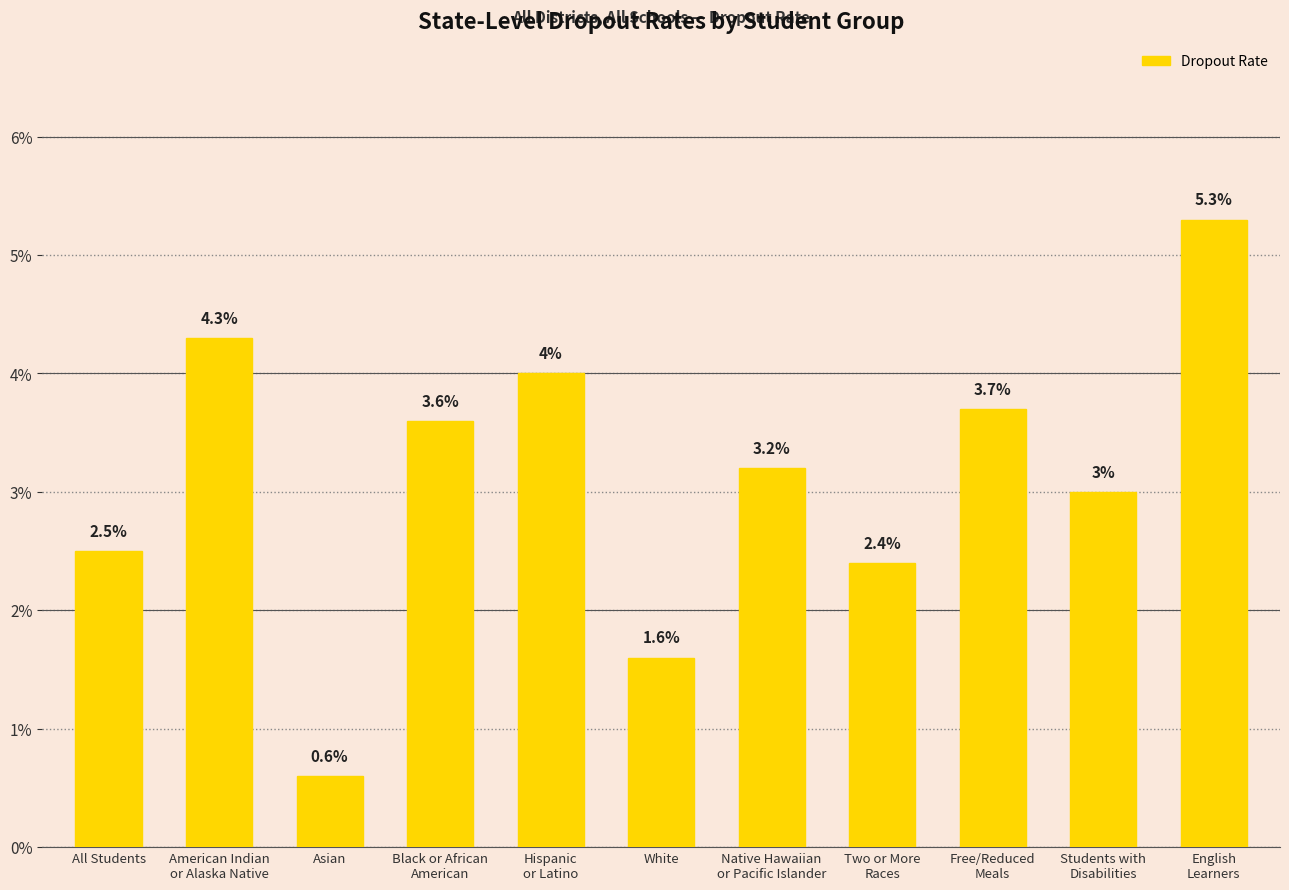

Rank the categories by value from lowest to highest.

Asian, White, Two or More
Races, All Students, Students with
Disabilities, Native Hawaiian
or Pacific Islander, Black or African
American, Free/Reduced
Meals, Hispanic
or Latino, American Indian
or Alaska Native, English
Learners